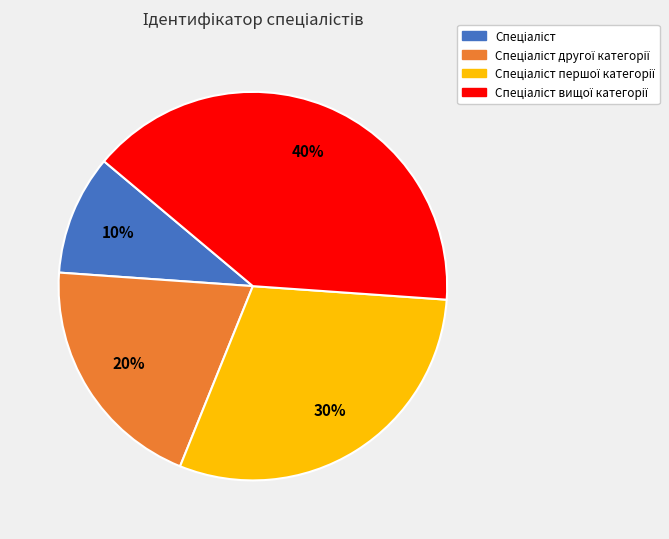

Is there a majority slice in this chart?

No